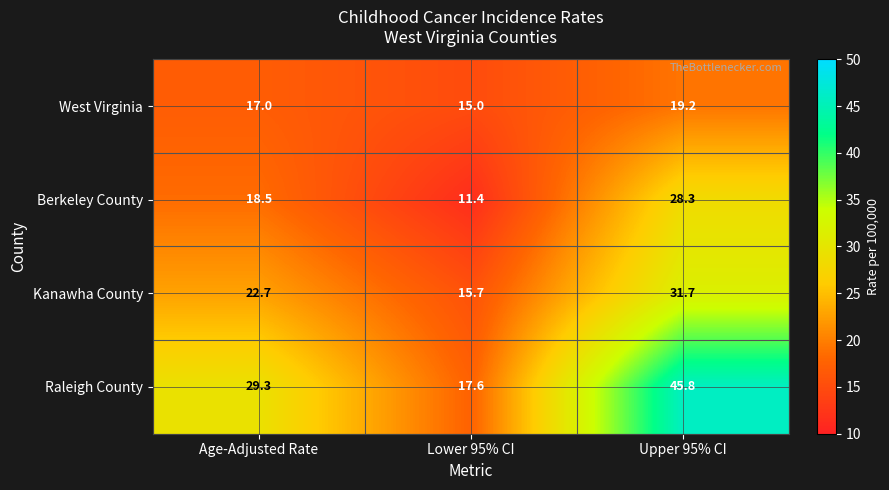

What is the maximum value shown in the chart?

45.8